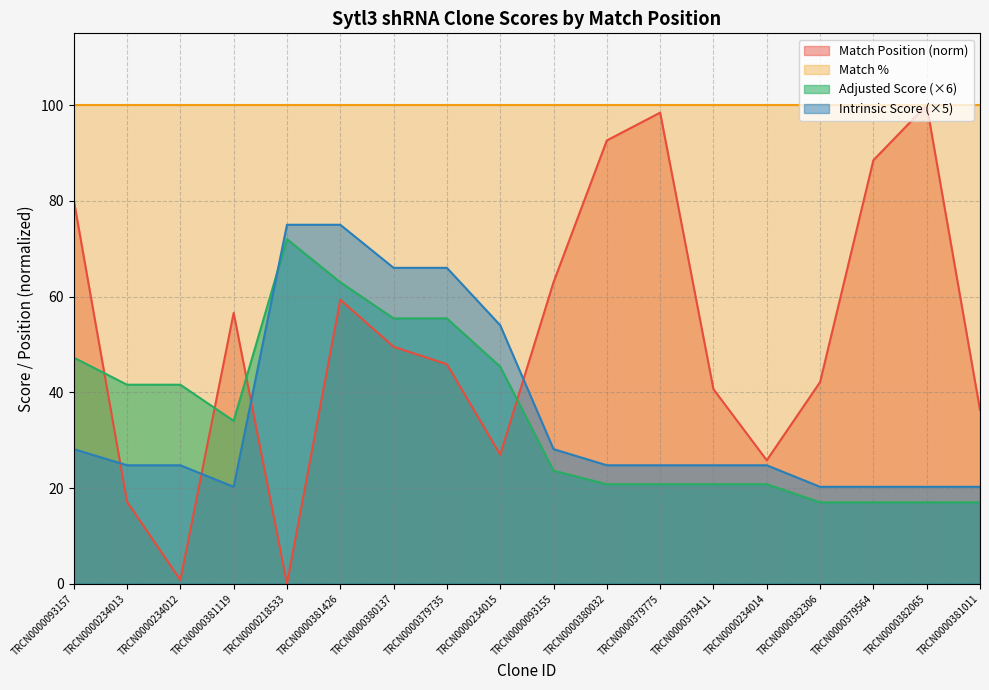

How many interior local valleys does the Match Position series have?

4